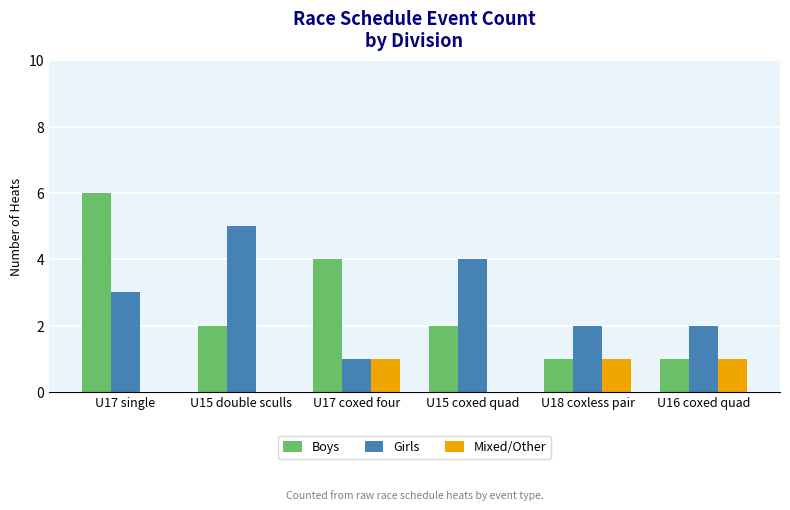

How many groups of bars are there?

6